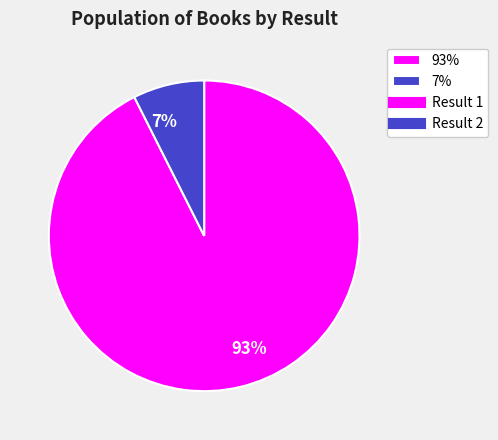

Rank the categories by value from lowest to highest.

7%, 93%